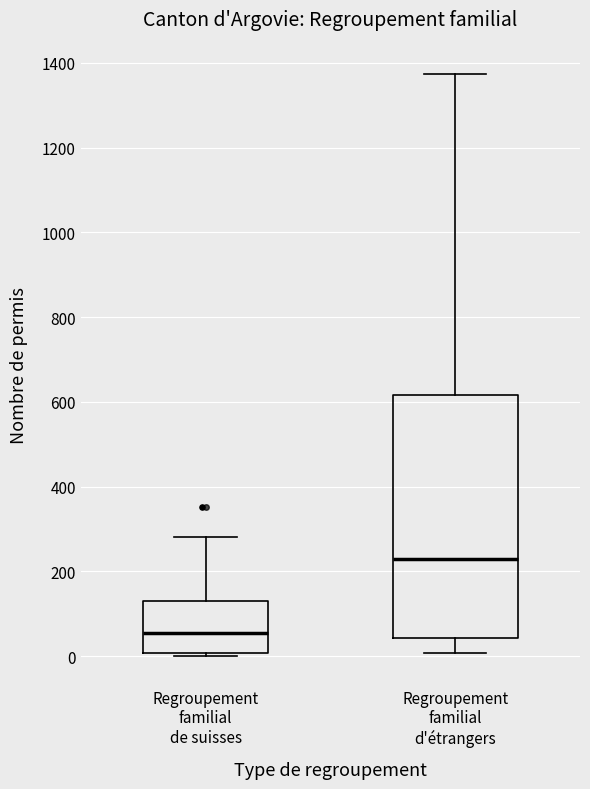

Which box is the tallest, from its lower edge to its upper edge?

Regroupement familial d'étrangers